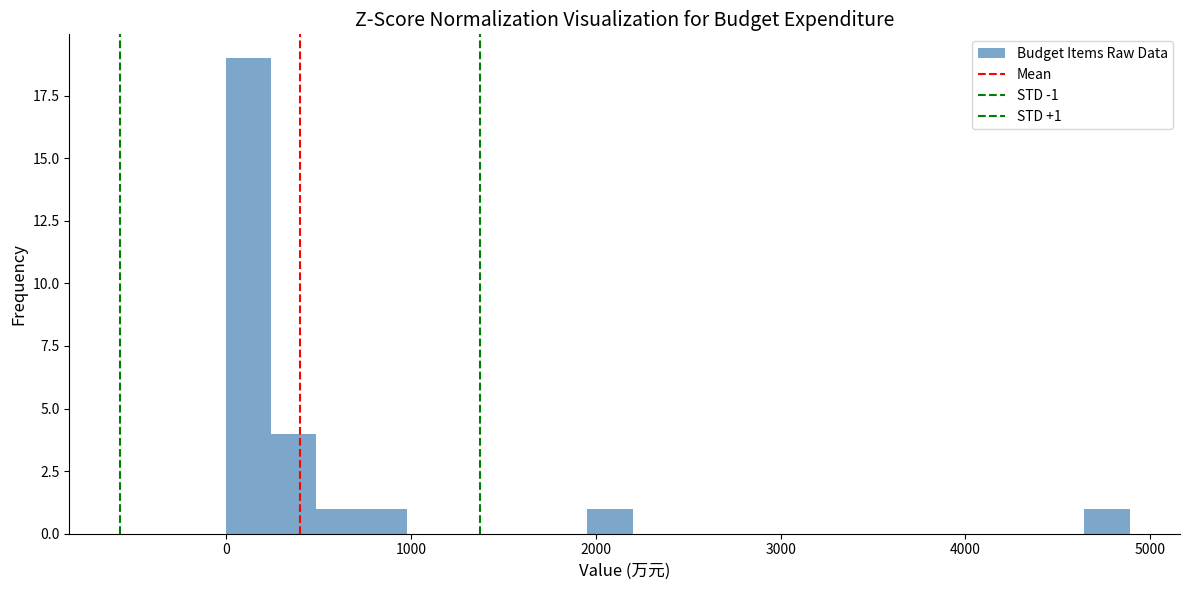

Read against the x-axis, roughly where is the centre of the tallest bar?

100